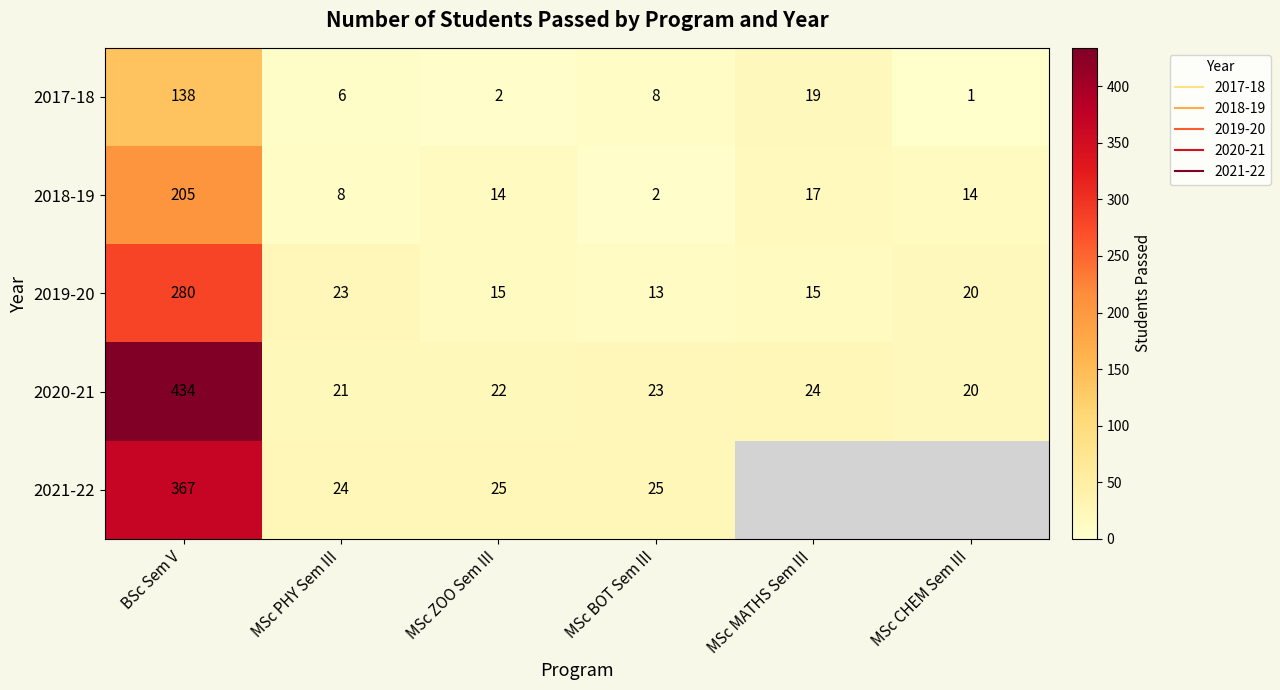

At which label is 2020-21 closest to 227?

MSc MATHS Sem III